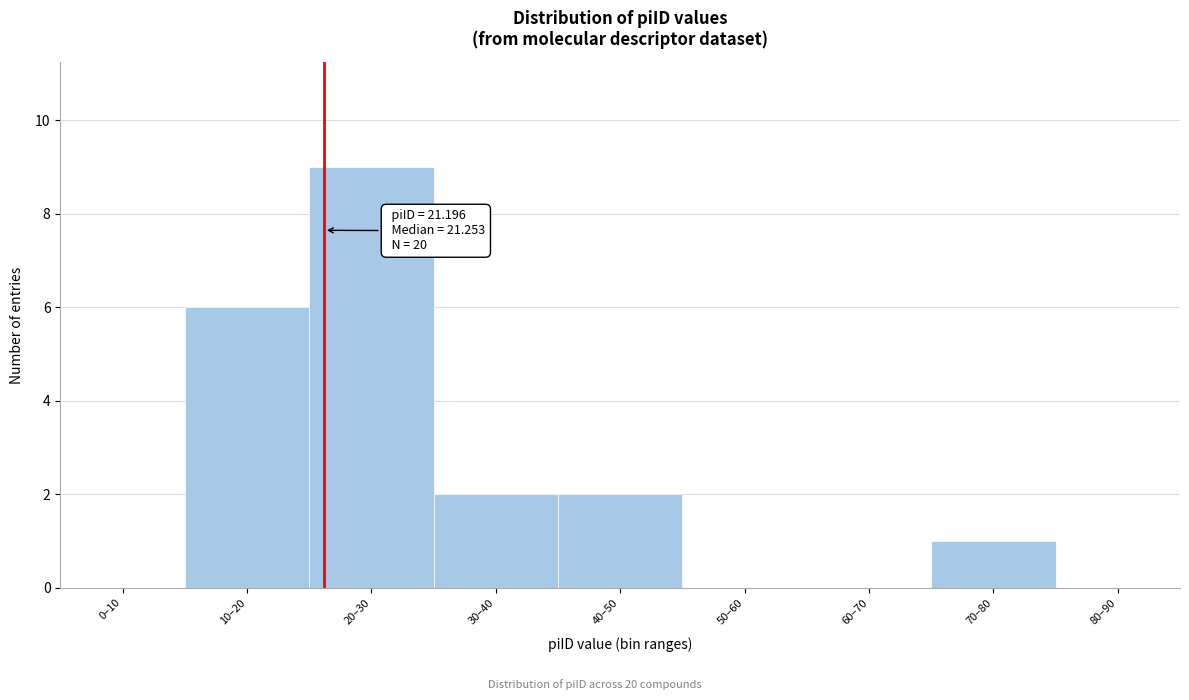

Reading right to left, what are all the values shown in this chart?

80–90=0	70–80=1	60–70=0	50–60=0	40–50=2	30–40=2	20–30=9	10–20=6	0–10=0